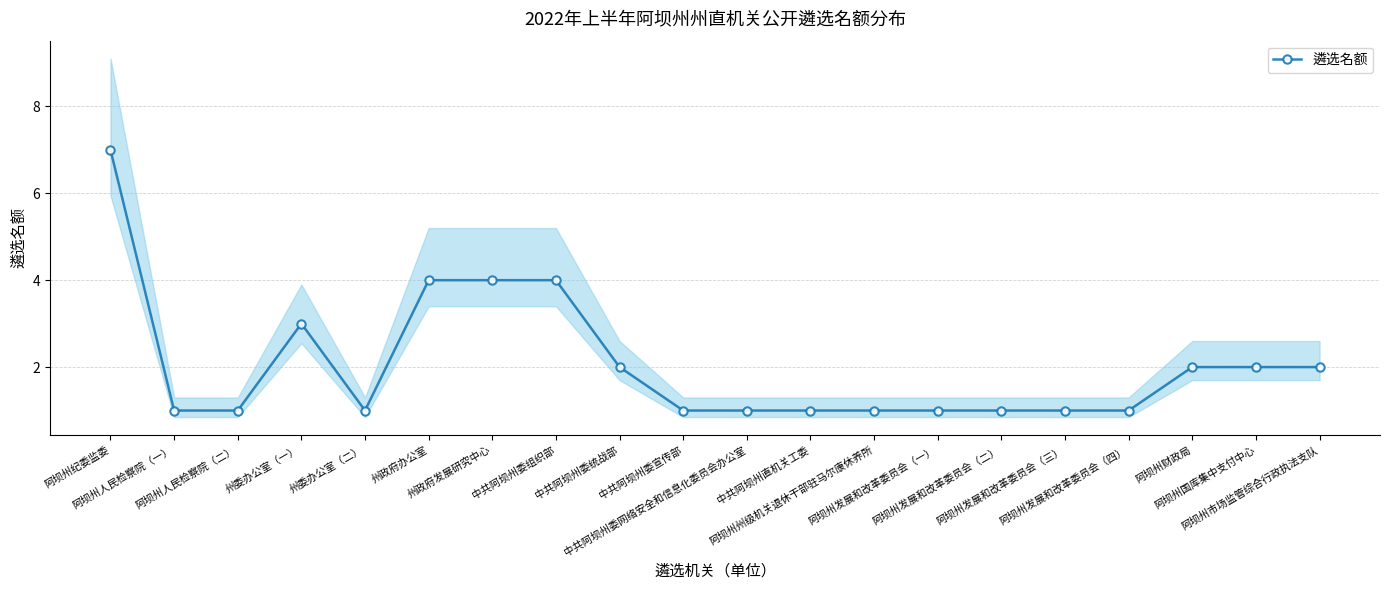

The chart shows a value of 0 at 阿坝州发展和改革委员会（一）. True or false?

False